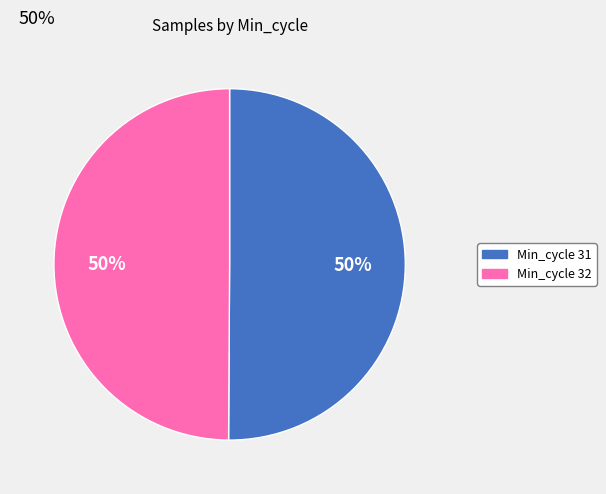

Is the sum of Min_cycle 32 and Min_cycle 31 greater than half?

Yes